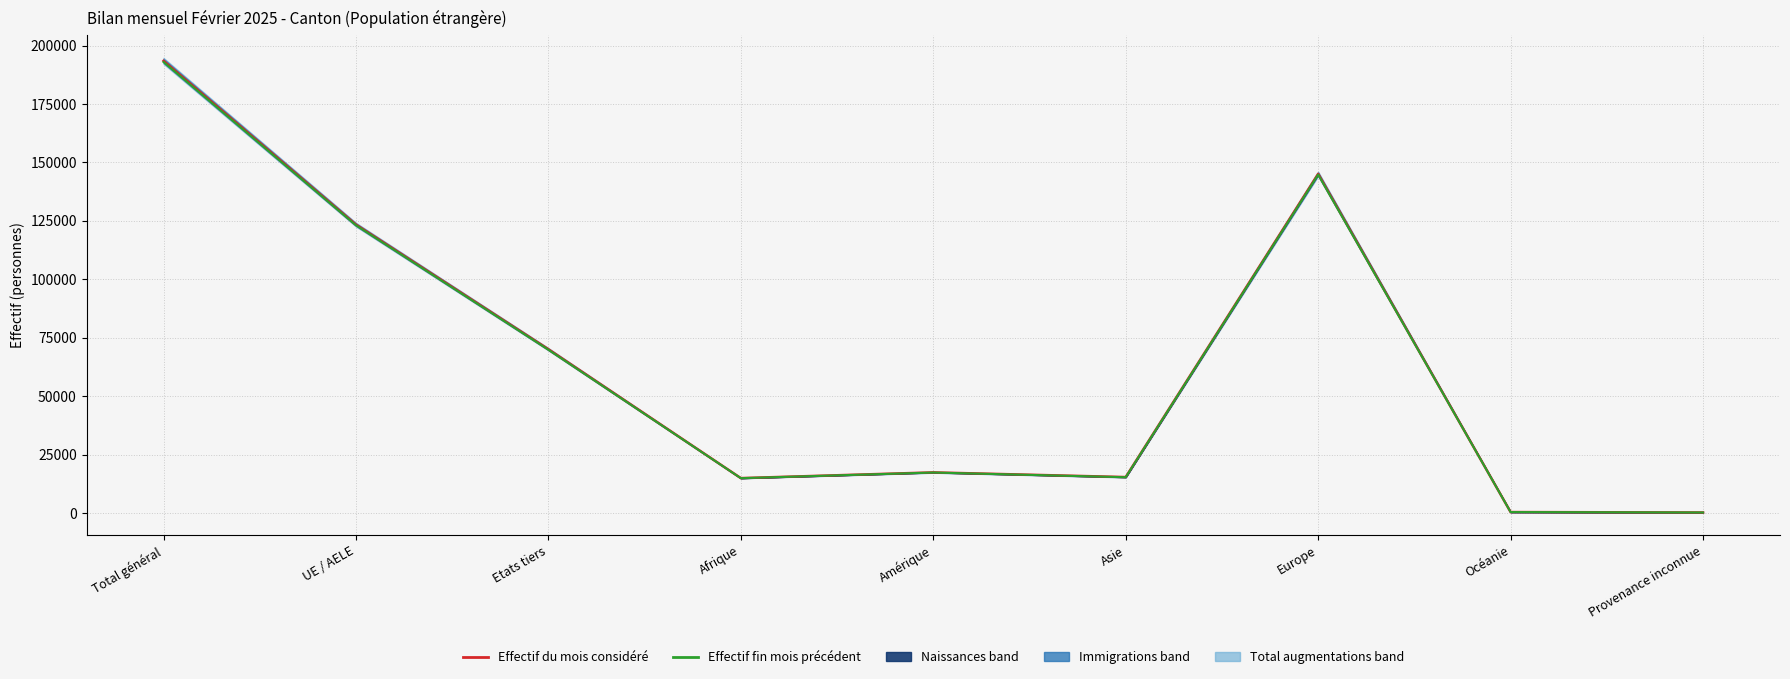

Rank the series by their maximum value, from lowest to highest.

Effectif fin mois précédent, Effectif du mois considéré